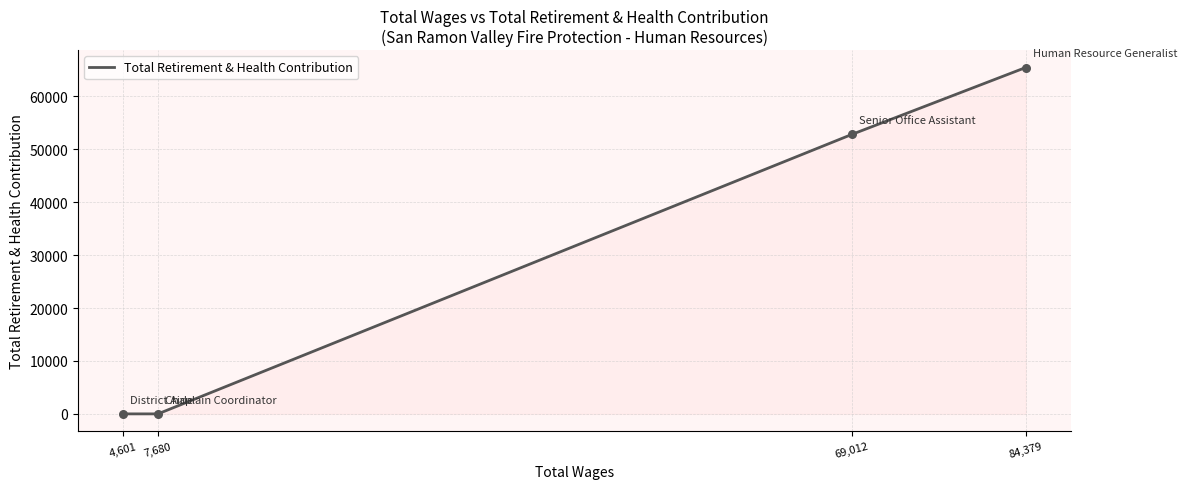

What is the change in value from 84,379 to 7,680?

-65444